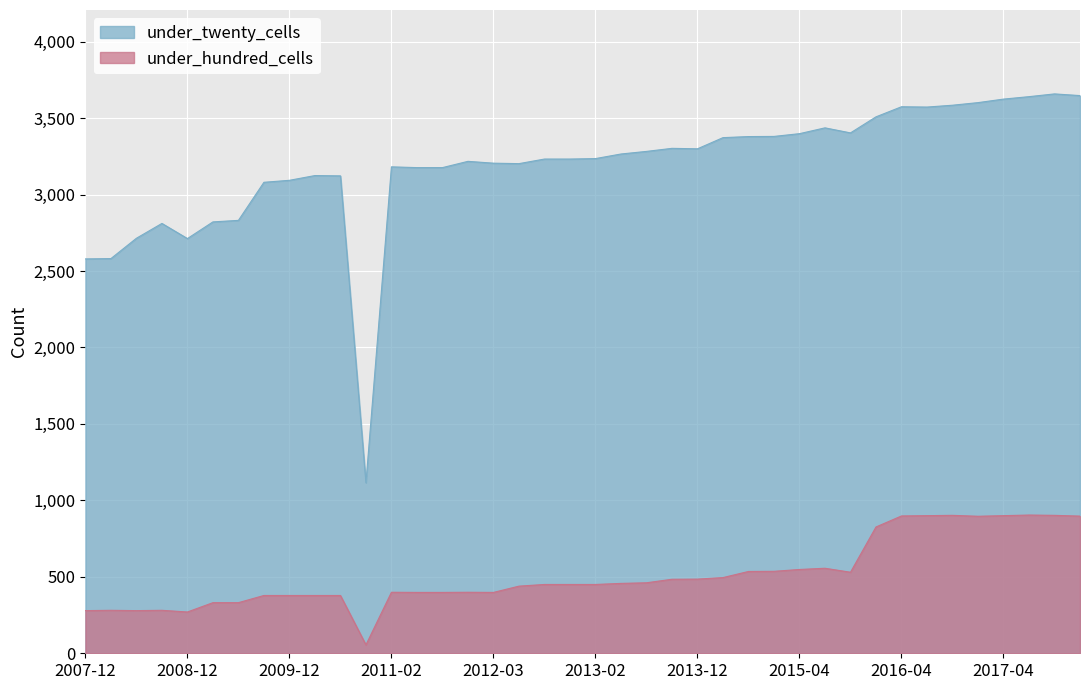

Read the under_hundred_cells value at 2014-09-08.

535